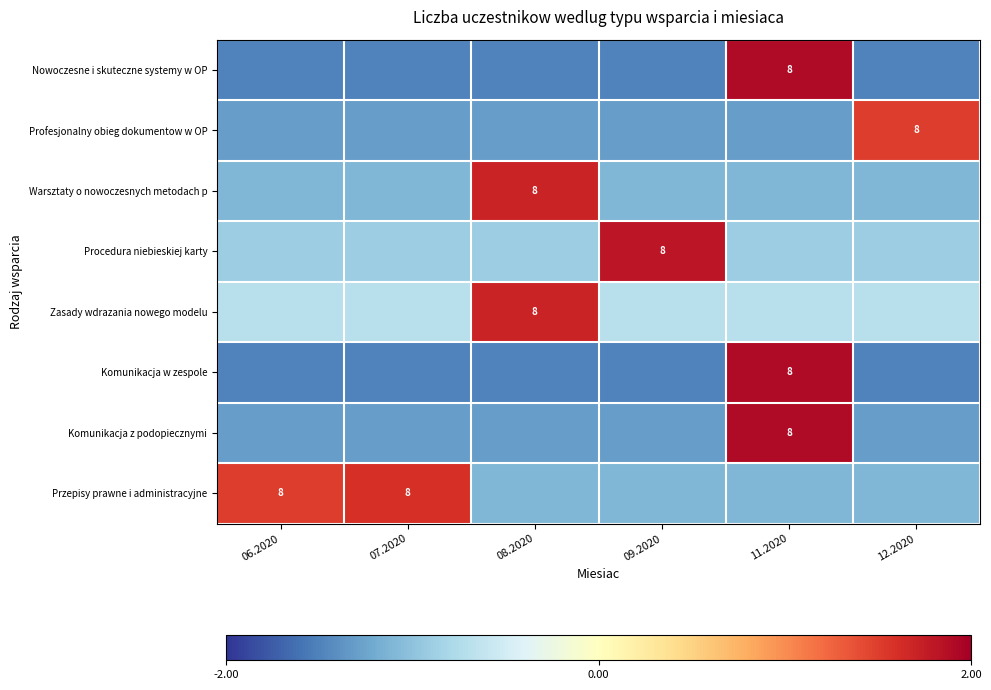

What is the average value of the Komunikacja w zespole series?

-0.9